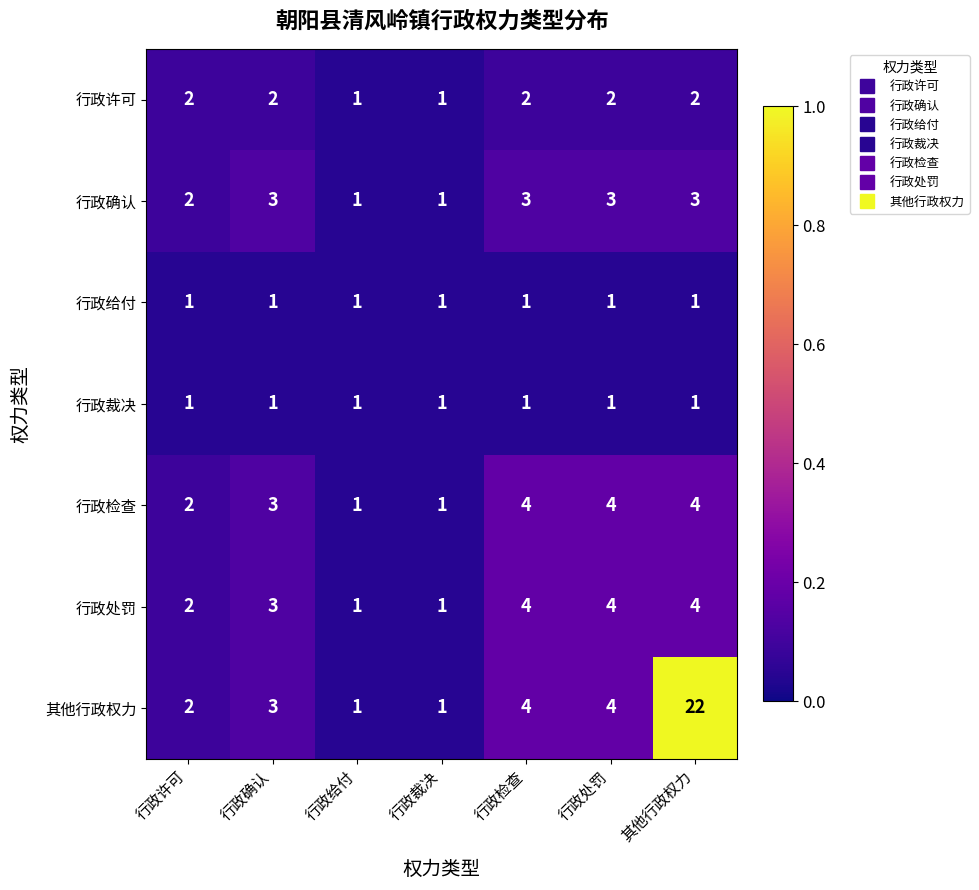

What is the difference between the highest and lowest values at 行政检查?

3